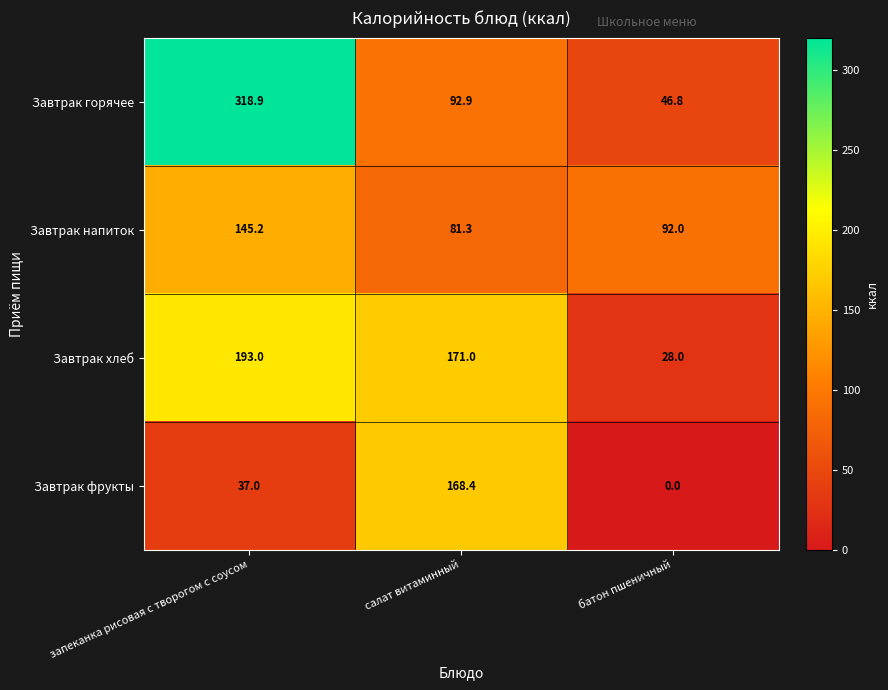

How many data points does each series have?

3